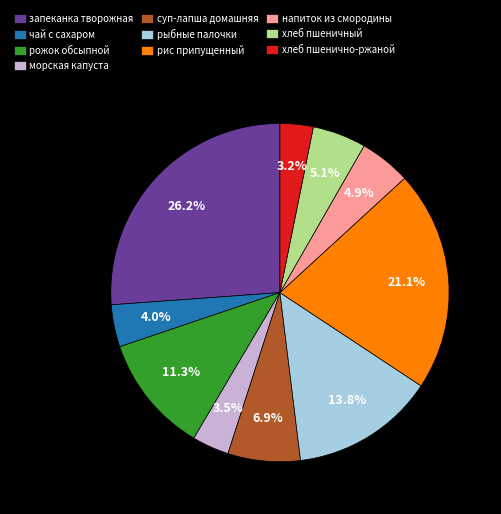

What is the largest slice in the pie chart?

запеканка творожная